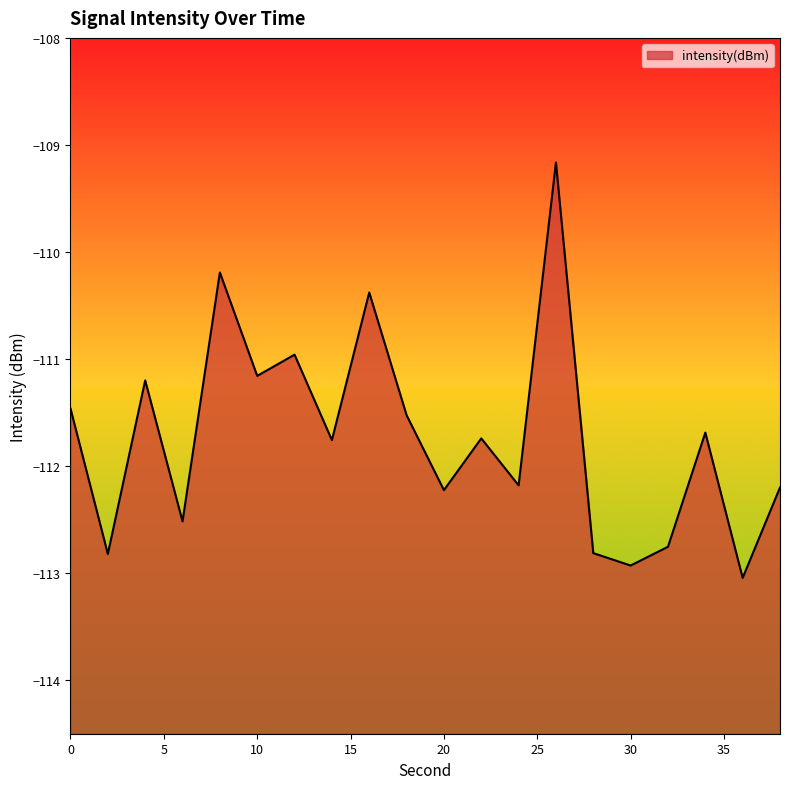

What is the sum of all values?

-2234.7